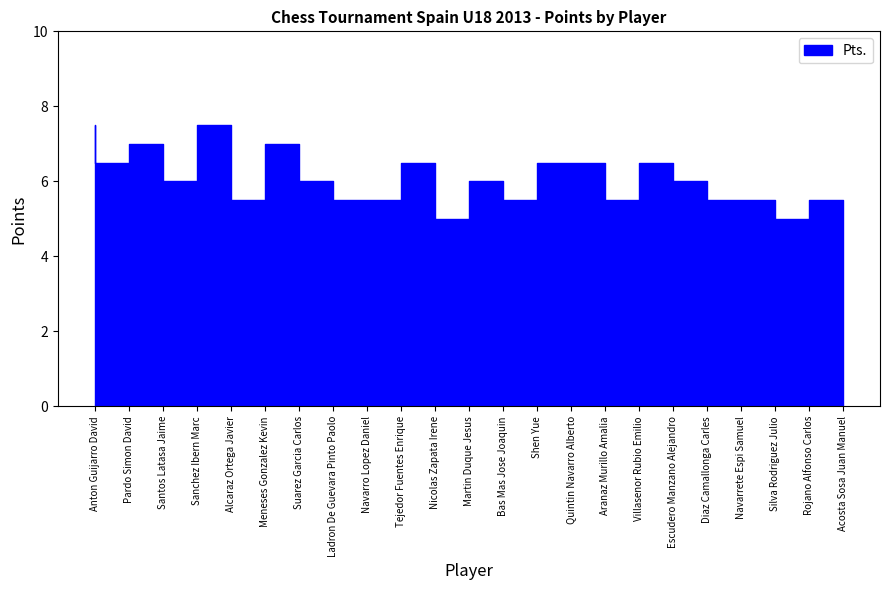

How many interior local valleys (lower than both neighbors) does the data have?

7